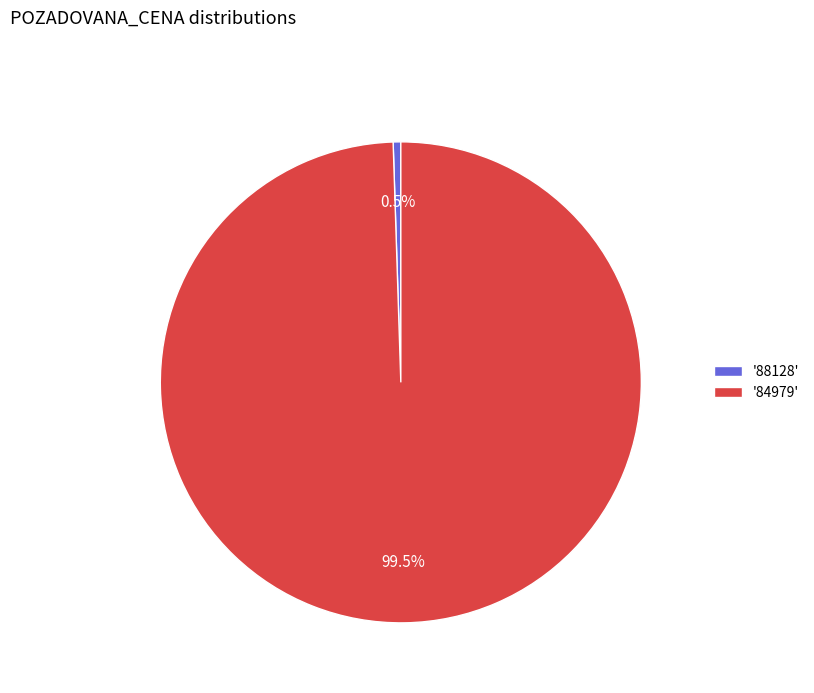

How much of the chart is everything except '88128'?

99.5%